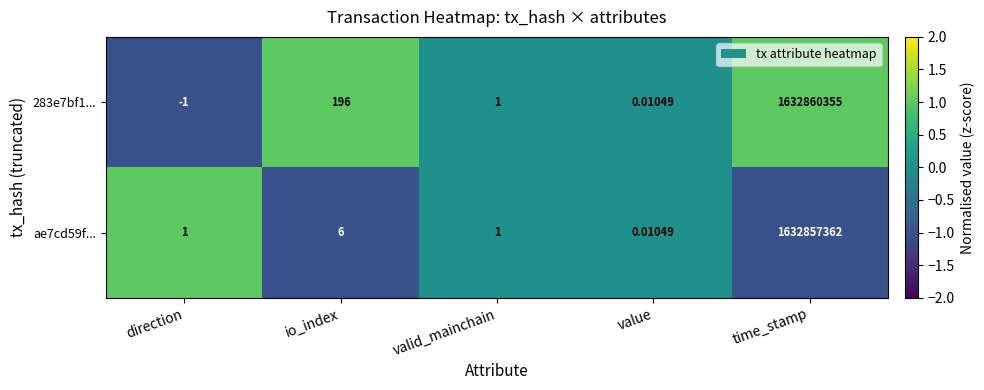

At which category is the sum across all series the highest?

time_stamp